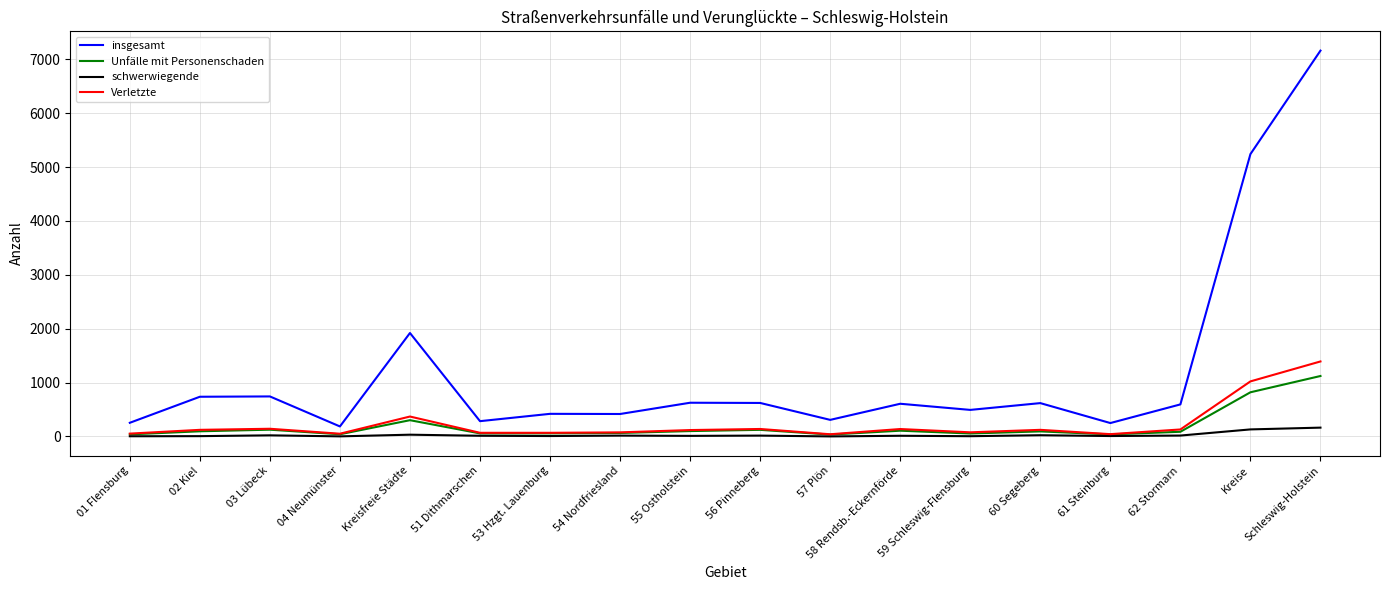

What is the greatest value displayed?

7160